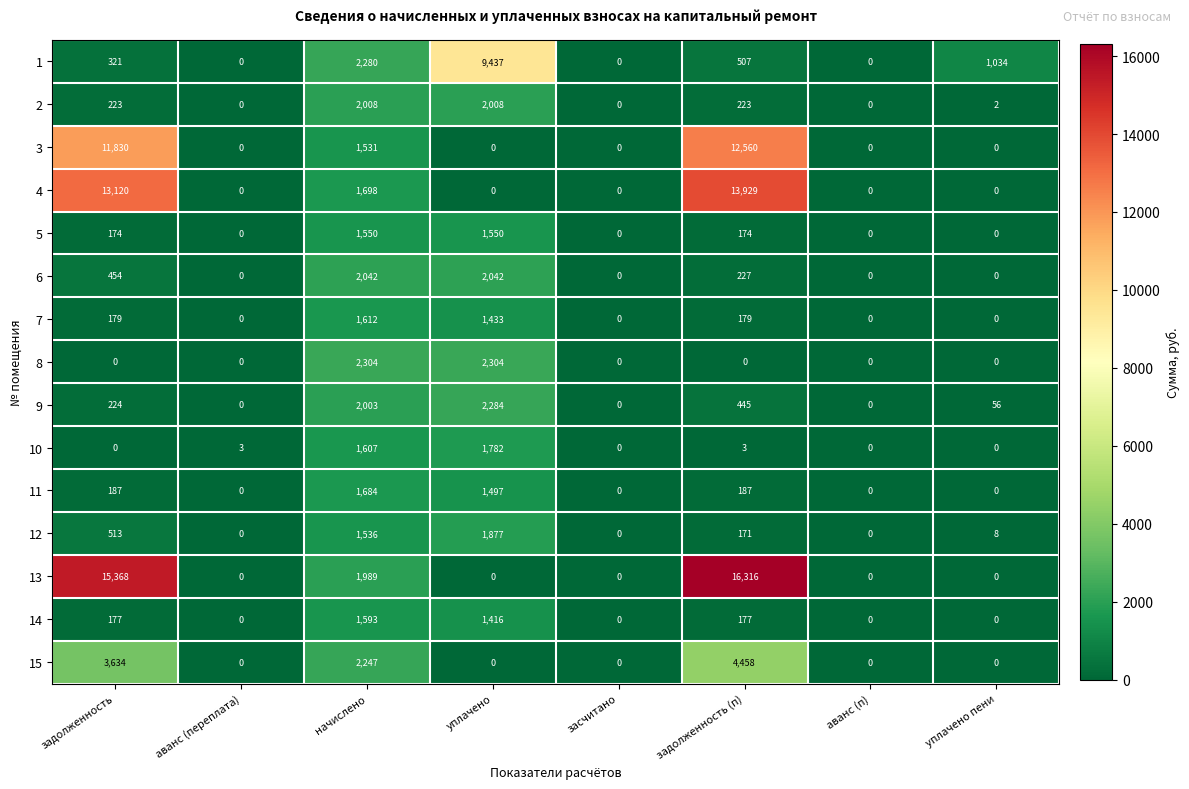

At which label is 6 closest to 1021?

задолженность